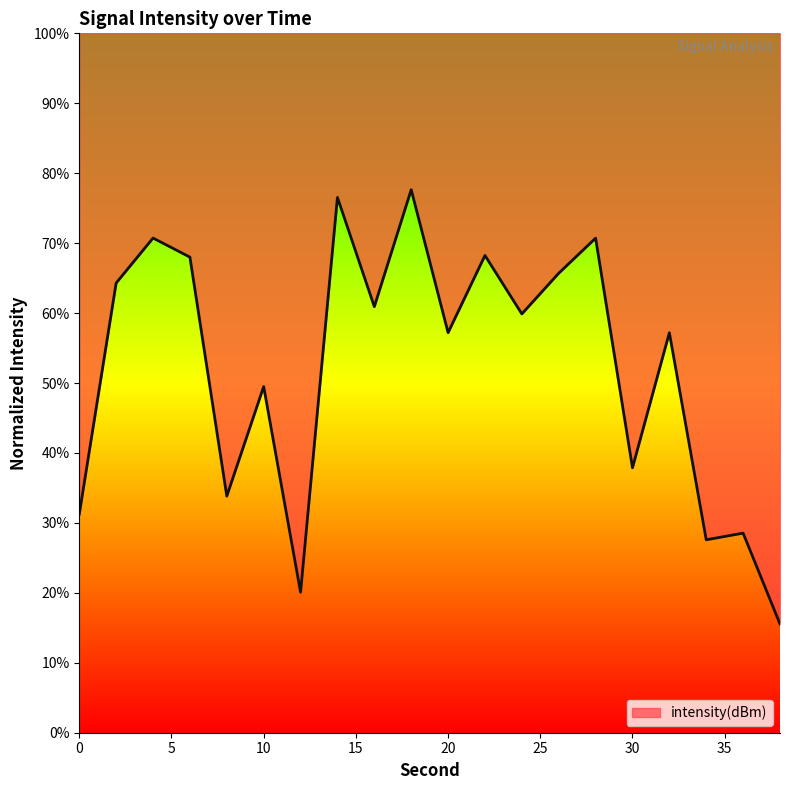

What is the ratio of the value at 14 to the value at 24?

1.3